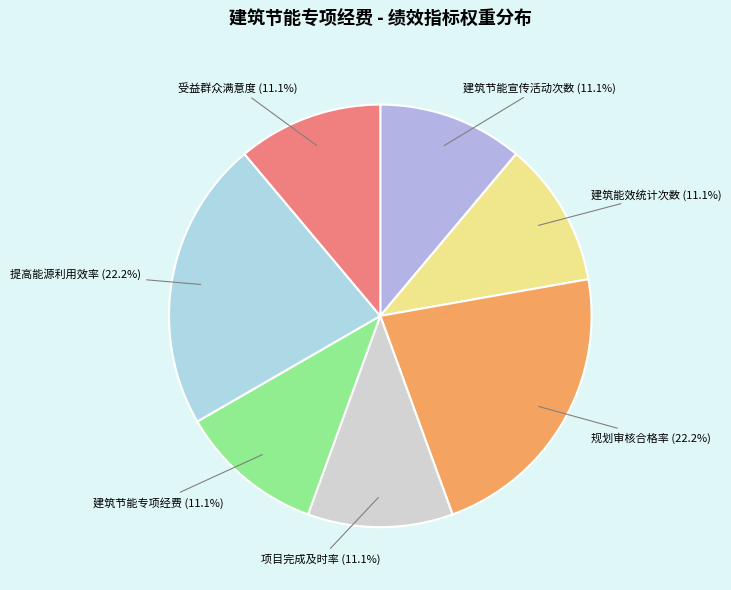

Does 提高能源利用效率 (22.2%) account for over 50% of the chart?

No